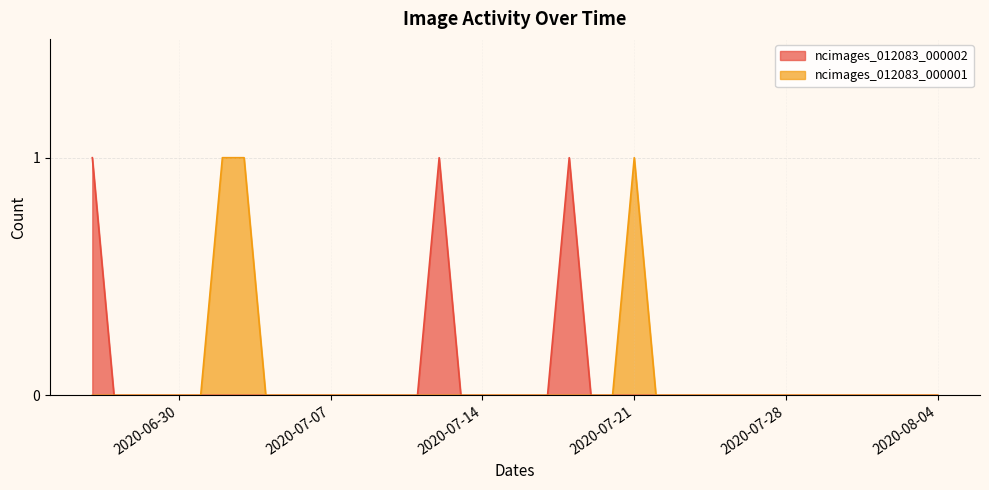

Reading left to right, extract all data points from this chart.

ncimages_012083_000002: 2020-06-26=1	2020-06-27=0	2020-06-28=0	2020-06-29=0	2020-06-30=0	2020-07-01=0	2020-07-02=0	2020-07-03=0	2020-07-04=0	2020-07-05=0	2020-07-06=0	2020-07-07=0	2020-07-08=0	2020-07-09=0	2020-07-10=0	2020-07-11=0	2020-07-12=1	2020-07-13=0	2020-07-14=0	2020-07-15=0	2020-07-16=0	2020-07-17=0	2020-07-18=1	2020-07-19=0	2020-07-20=0	2020-07-21=0	2020-07-22=0	2020-07-23=0	2020-07-24=0	2020-07-25=0	2020-07-26=0	2020-07-27=0	2020-07-28=0	2020-07-29=0	2020-07-30=0	2020-07-31=0	2020-08-01=0	2020-08-02=0	2020-08-03=0	2020-08-04=0
ncimages_012083_000001: 2020-06-26=0	2020-06-27=0	2020-06-28=0	2020-06-29=0	2020-06-30=0	2020-07-01=0	2020-07-02=1	2020-07-03=1	2020-07-04=0	2020-07-05=0	2020-07-06=0	2020-07-07=0	2020-07-08=0	2020-07-09=0	2020-07-10=0	2020-07-11=0	2020-07-12=0	2020-07-13=0	2020-07-14=0	2020-07-15=0	2020-07-16=0	2020-07-17=0	2020-07-18=0	2020-07-19=0	2020-07-20=0	2020-07-21=1	2020-07-22=0	2020-07-23=0	2020-07-24=0	2020-07-25=0	2020-07-26=0	2020-07-27=0	2020-07-28=0	2020-07-29=0	2020-07-30=0	2020-07-31=0	2020-08-01=0	2020-08-02=0	2020-08-03=0	2020-08-04=0